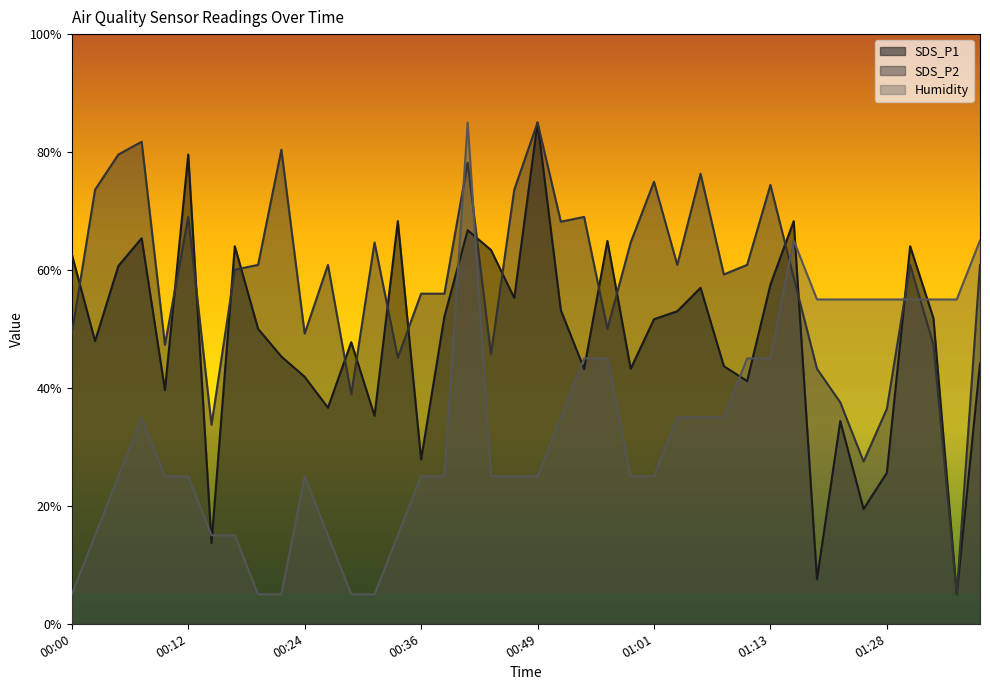

What is the label of the 40th point from the right?

00:00